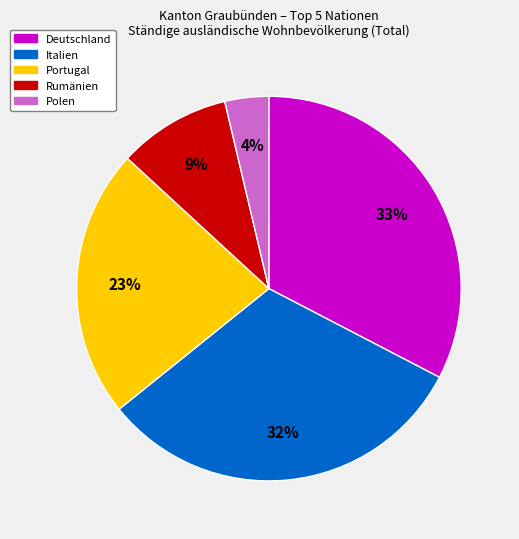

Rank the categories by value from lowest to highest.

Polen, Rumänien, Portugal, Italien, Deutschland